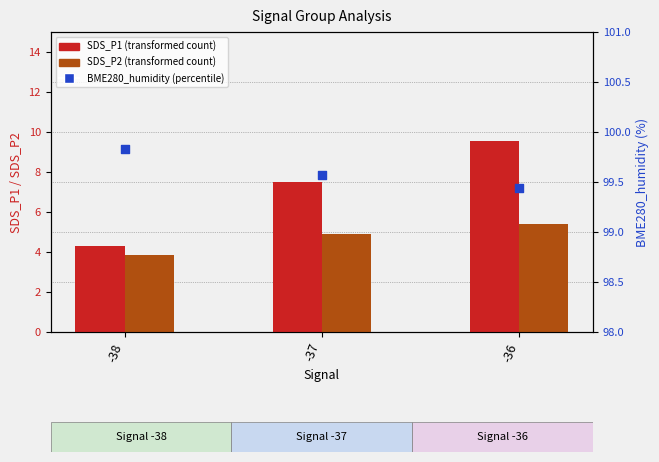

At which category is the sum across all series the highest?

-36